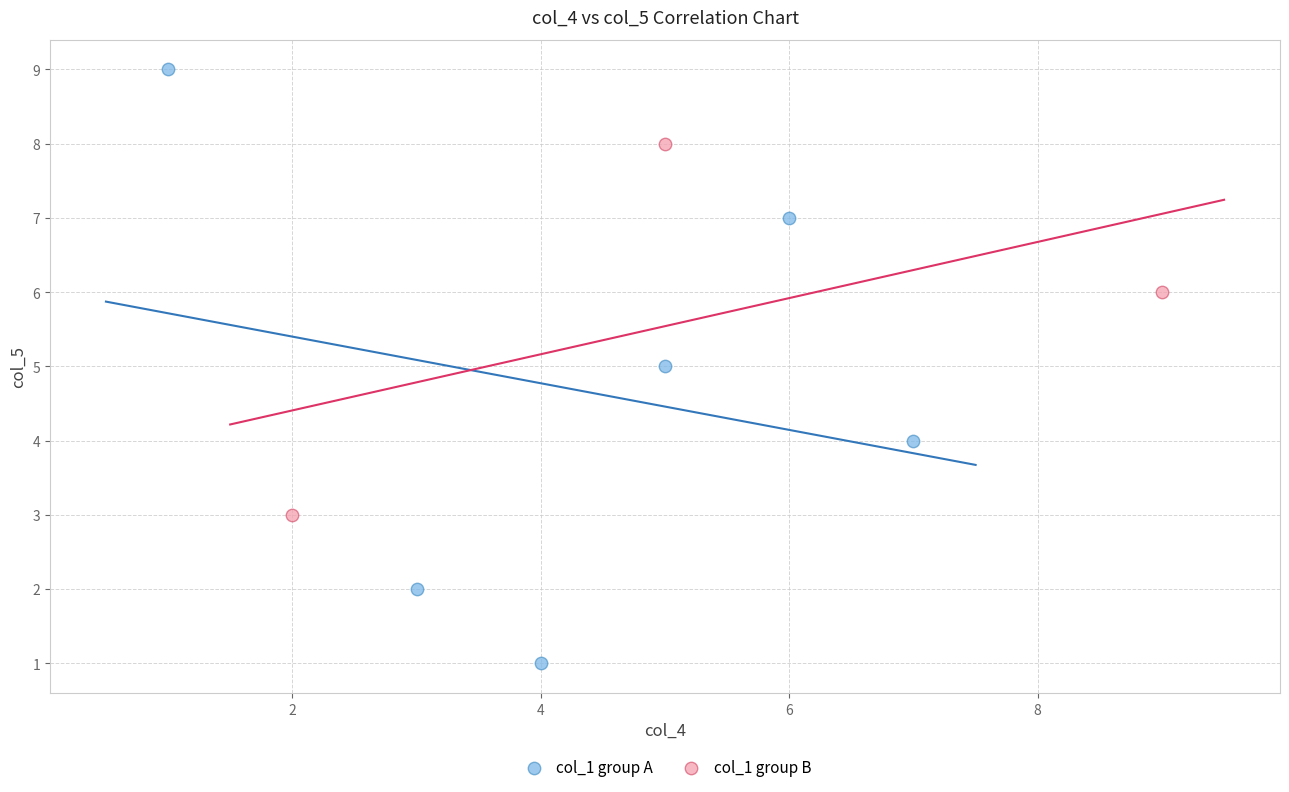

Which series contains the highest Y value?

col_1 group A